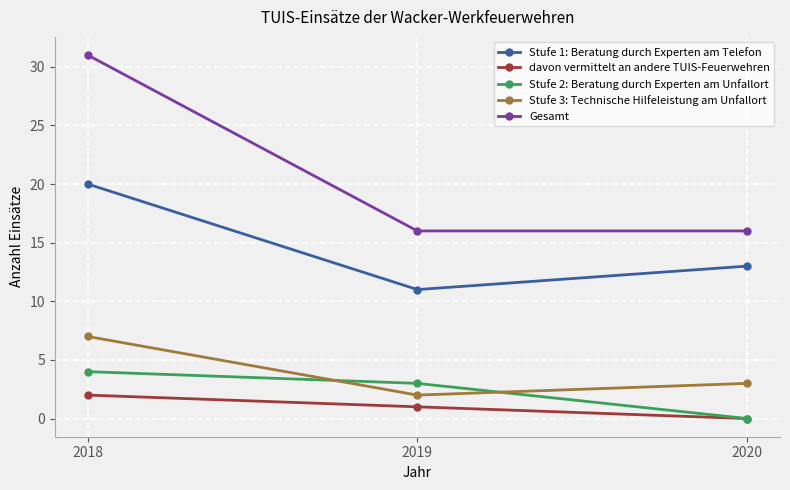

Is this an area chart (filled region under the line)?

No